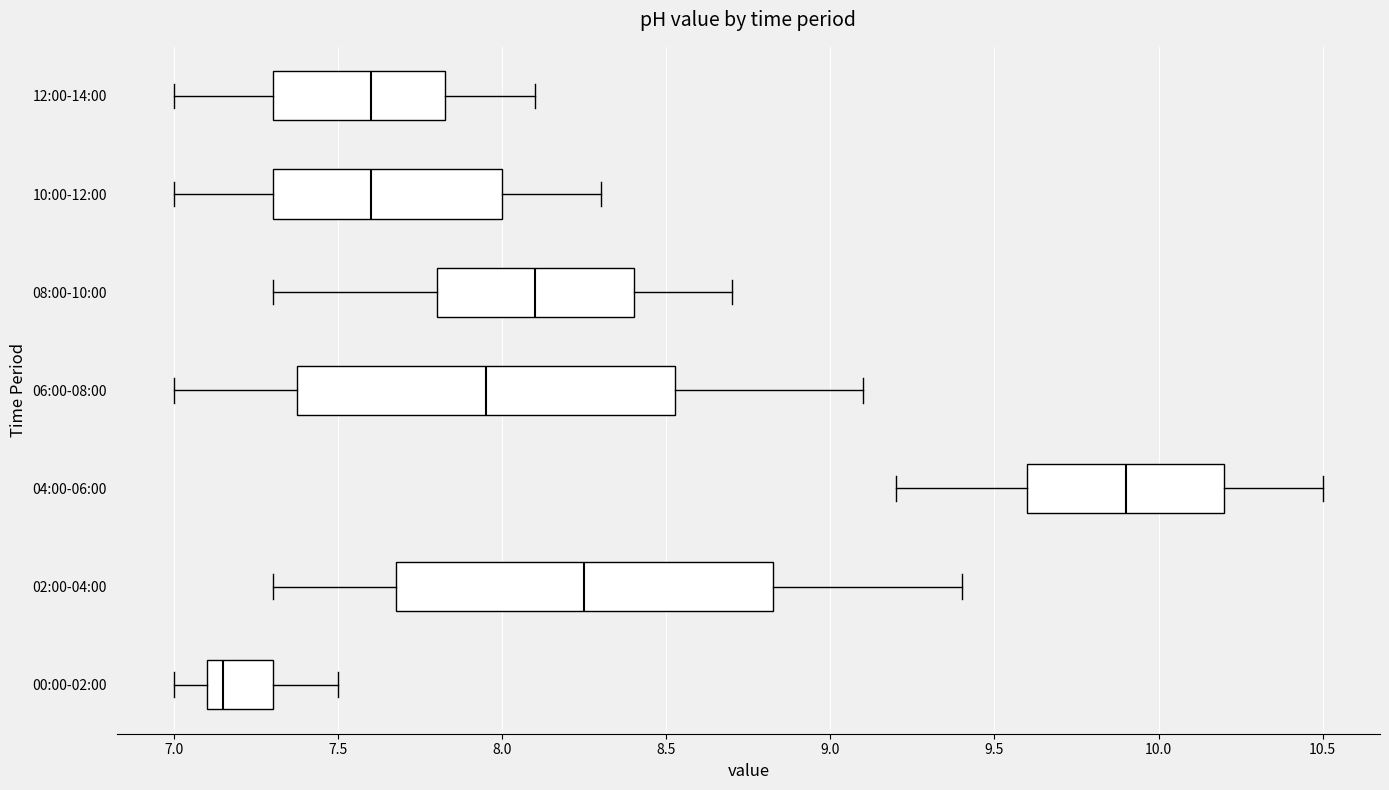

Reading bottom to top, read every box against the x-axis: the position of its median line, the range the box covers, and the ends of its whiskers. The values are not printed on the chart, so give them approximately, as read against the axis.

00:00-02:00: median 7.15, box 7.10 to 7.30, whiskers 7.00 to 7.50
02:00-04:00: median 8.25, box 7.70 to 8.85, whiskers 7.30 to 9.40
04:00-06:00: median 9.90, box 9.60 to 10.20, whiskers 9.20 to 10.50
06:00-08:00: median 7.95, box 7.40 to 8.55, whiskers 7.00 to 9.10
08:00-10:00: median 8.10, box 7.80 to 8.40, whiskers 7.30 to 8.70
10:00-12:00: median 7.60, box 7.30 to 8.00, whiskers 7.00 to 8.30
12:00-14:00: median 7.60, box 7.30 to 7.85, whiskers 7.00 to 8.10